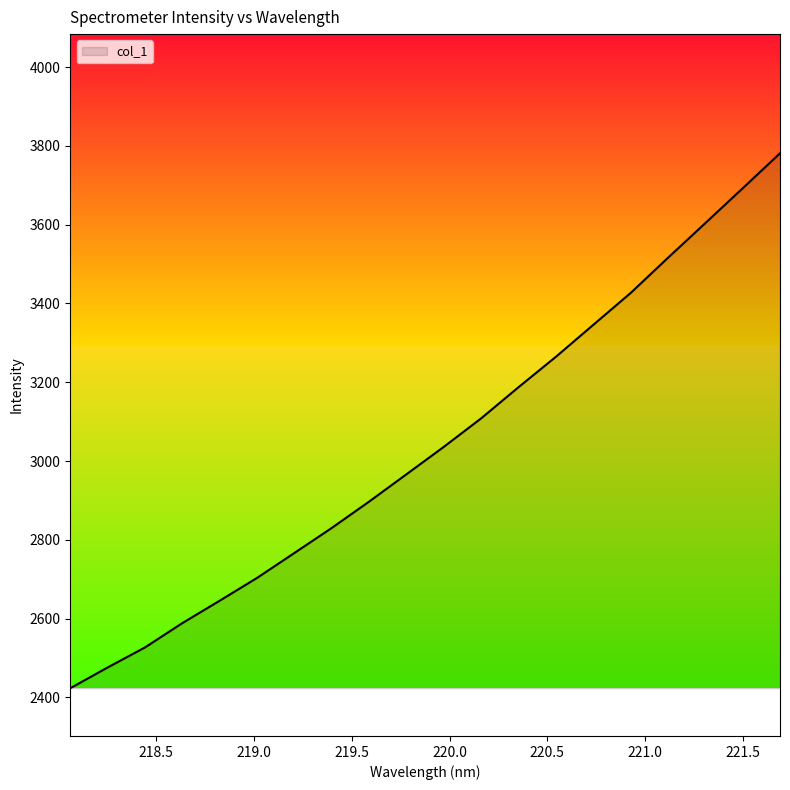

What is the maximum value shown in the chart?

3781.2